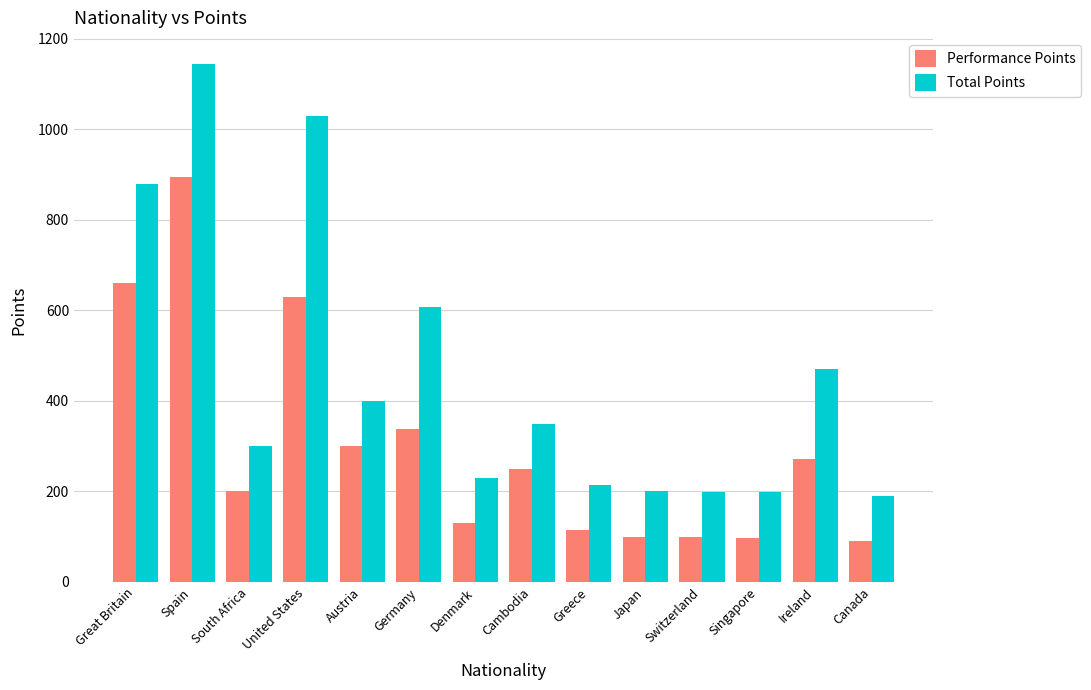

What is the lowest value of the Total Points series?

190